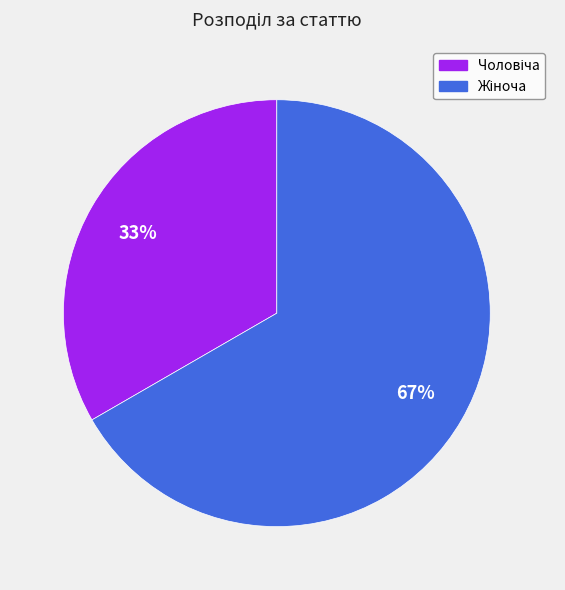

How many slices are in this pie chart?

2